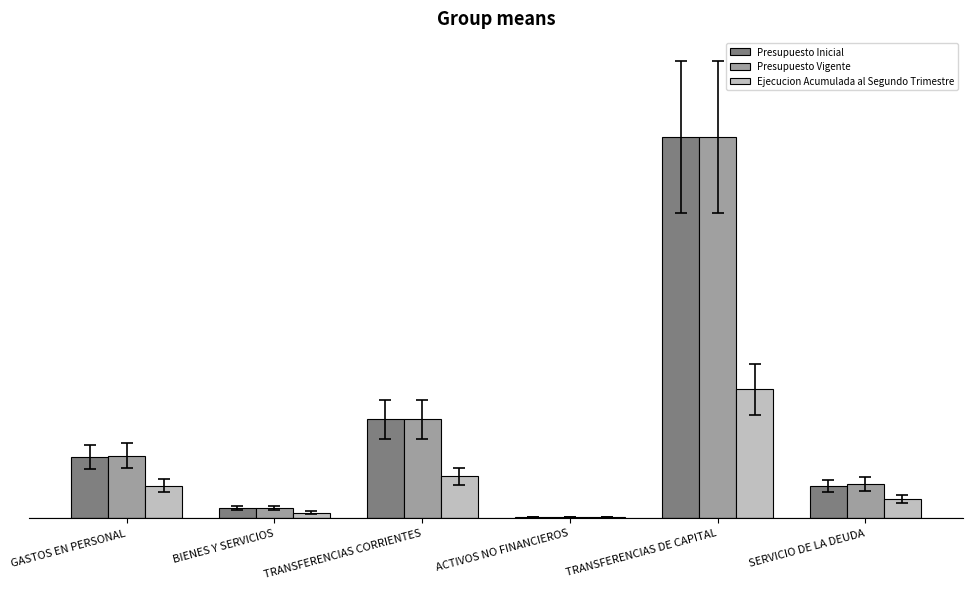

What is the minimum value for Ejecucion Acumulada al Segundo Trimestre?

54368